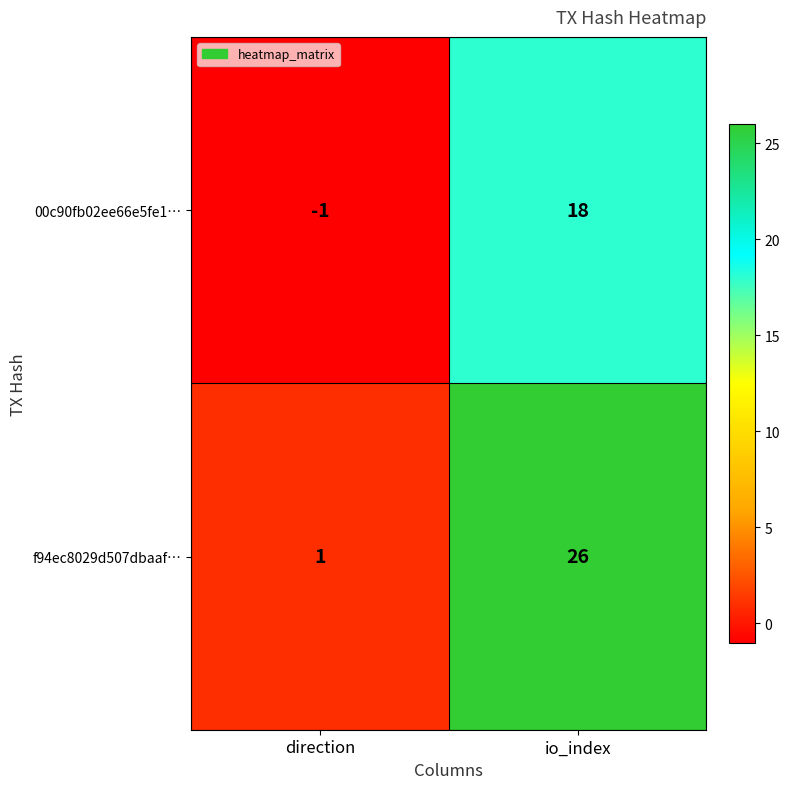

What is the difference between the maximum and minimum values in the f94ec8029d507dbaaf… series?

25